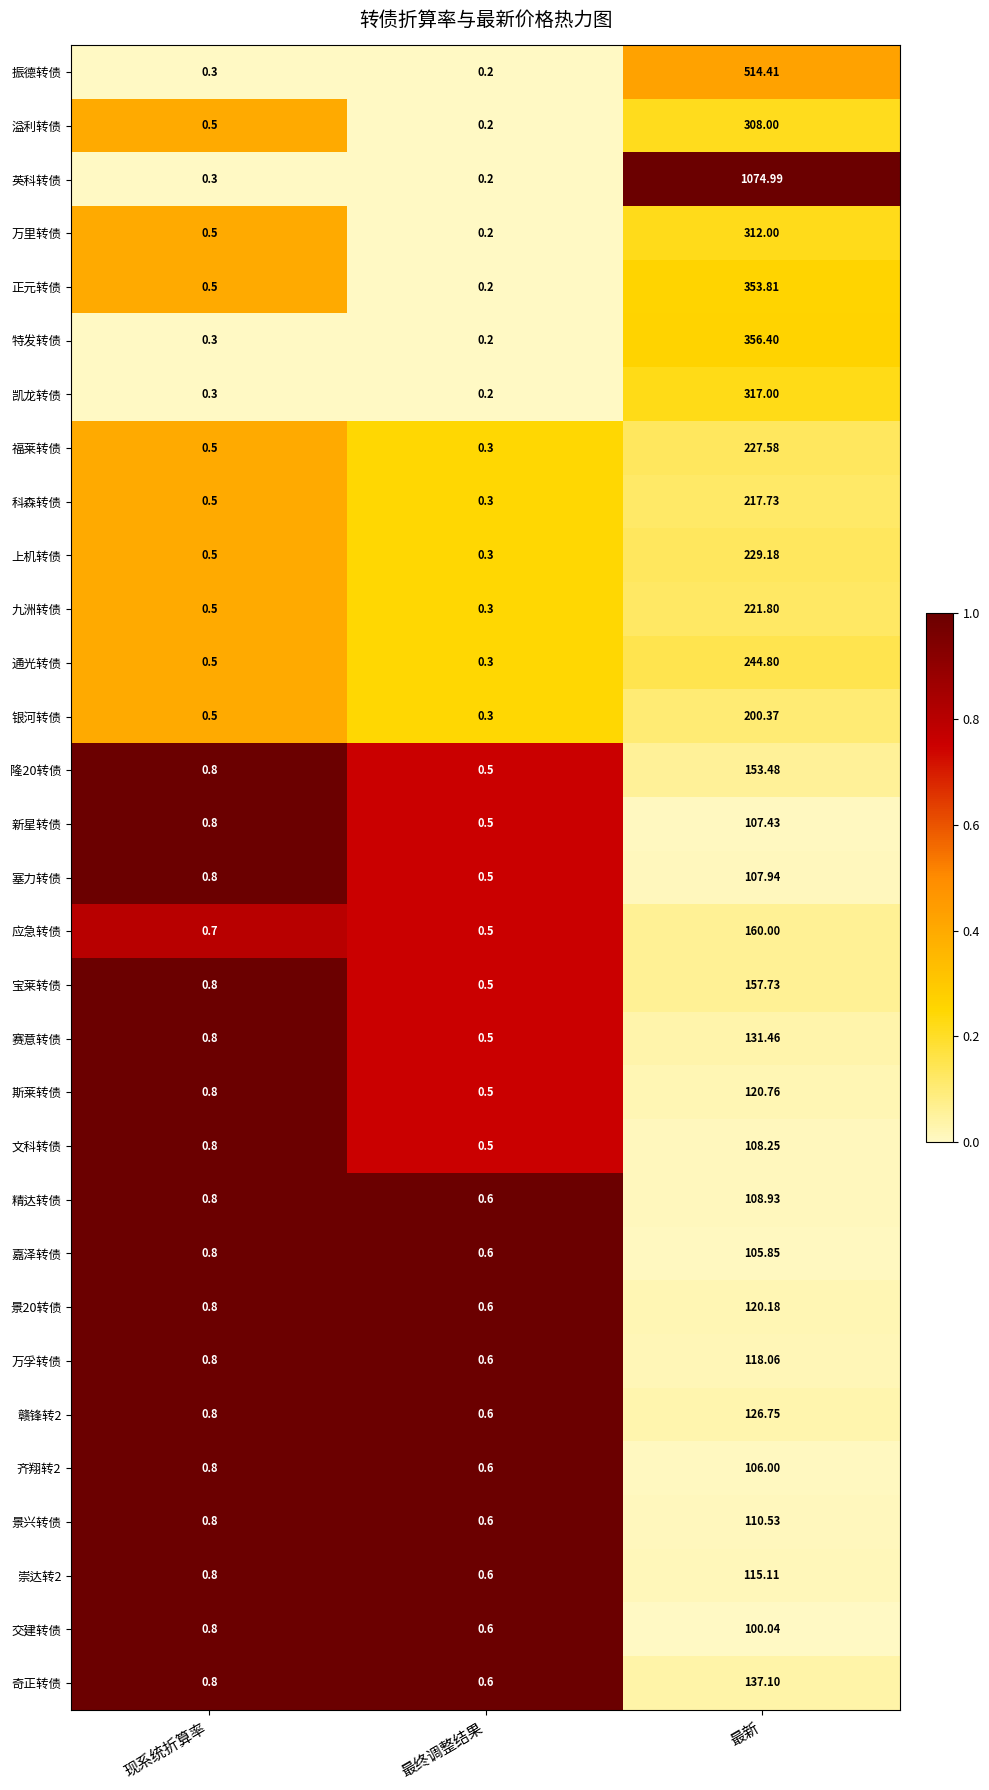

List the series in order of their peak value, lowest first.

交建转债, 嘉泽转债, 齐翔转2, 新星转债, 塞力转债, 文科转债, 精达转债, 景兴转债, 崇达转2, 万孚转债, 景20转债, 斯莱转债, 赣锋转2, 赛意转债, 奇正转债, 隆20转债, 宝莱转债, 应急转债, 银河转债, 科森转债, 九洲转债, 福莱转债, 上机转债, 通光转债, 溢利转债, 万里转债, 凯龙转债, 正元转债, 特发转债, 振德转债, 英科转债